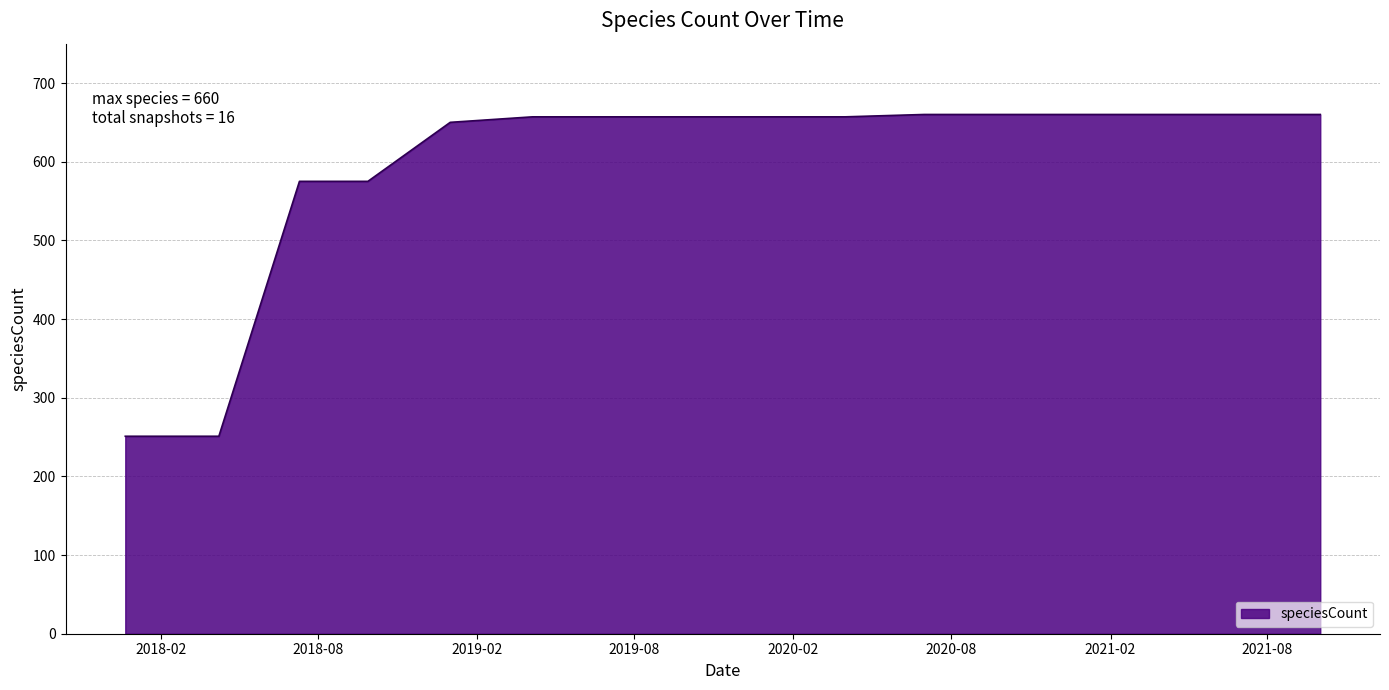

What is the difference between the maximum and second lowest values?

409